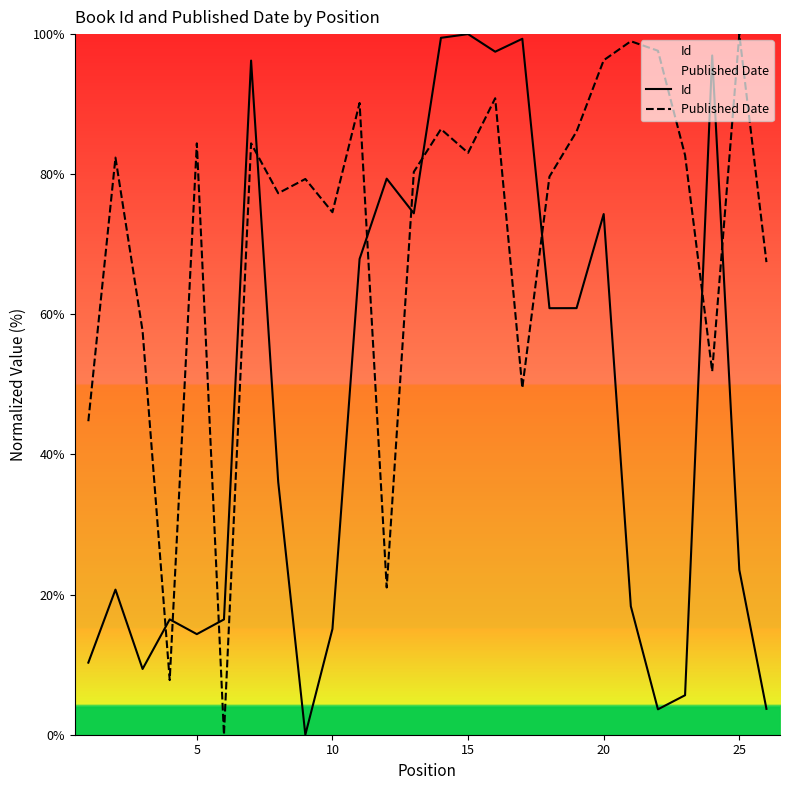

Which series has the largest total across all categories?

Published Date